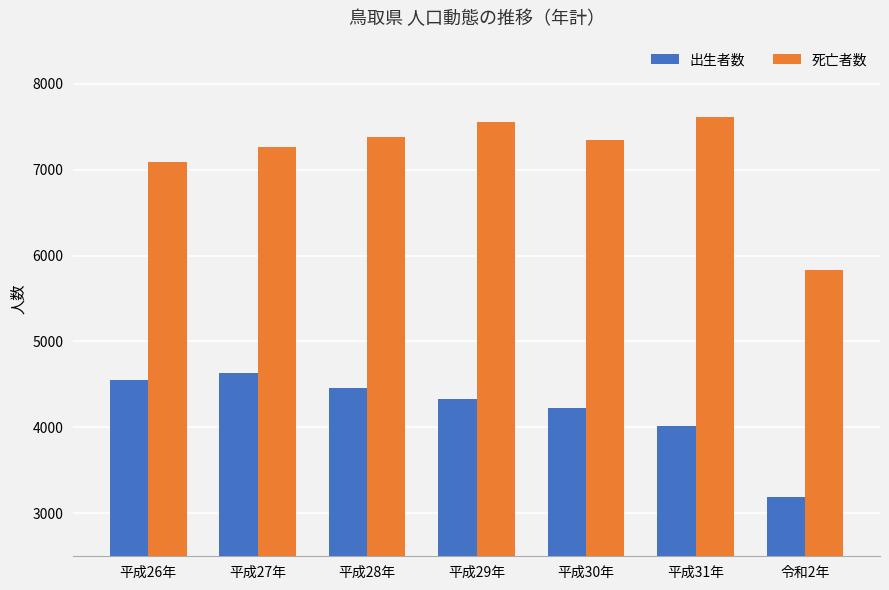

List the series in order of their peak value, highest first.

死亡者数, 出生者数